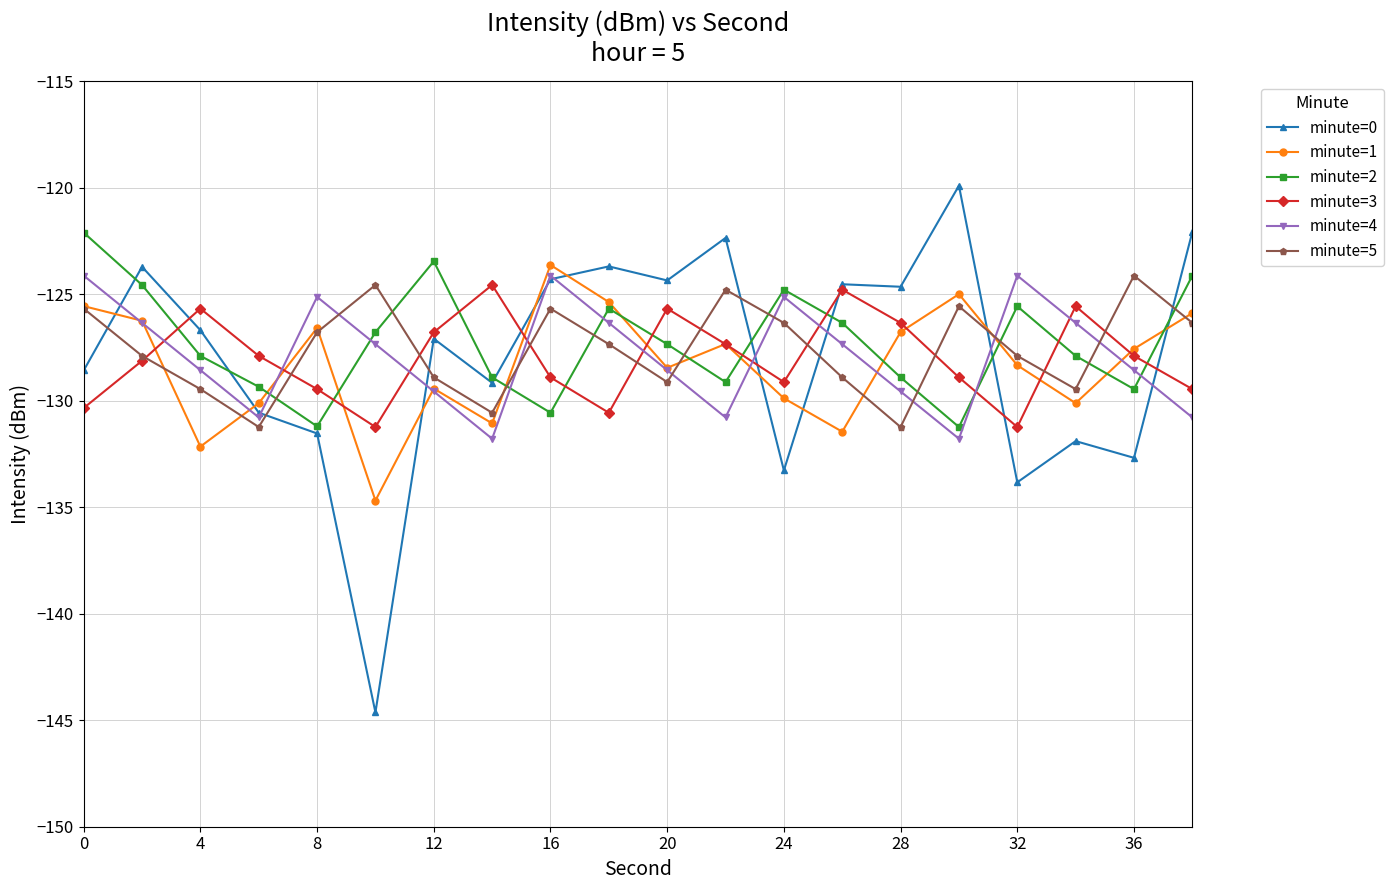

Which series ends up on top after the final intersection of minute=5 and minute=4?

minute=5